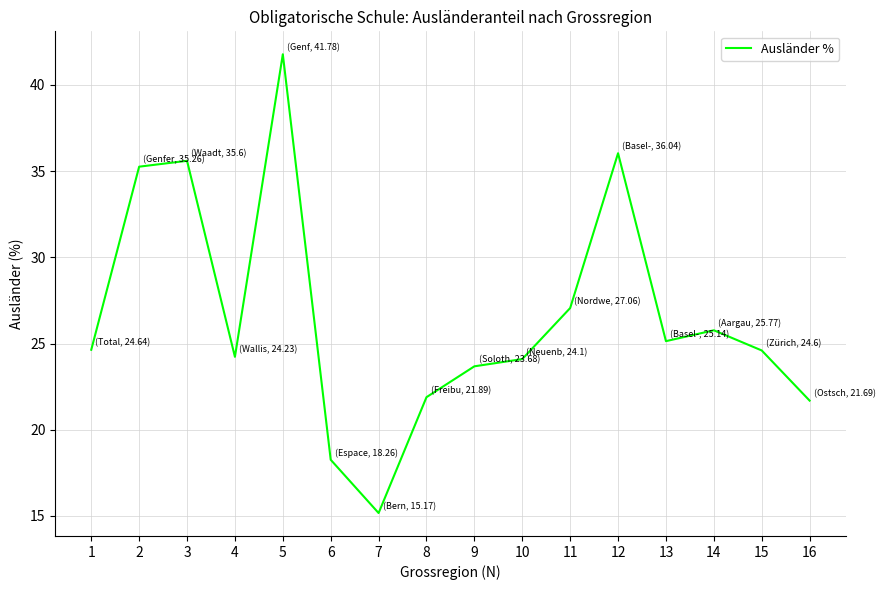

Reading left to right, extract all data points from this chart.

1=24.6	2=35.3	3=35.6	4=24.2	5=41.8	6=18.3	7=15.2	8=21.9	9=23.7	10=24.1	11=27.1	12=36.0	13=25.1	14=25.8	15=24.6	16=21.7